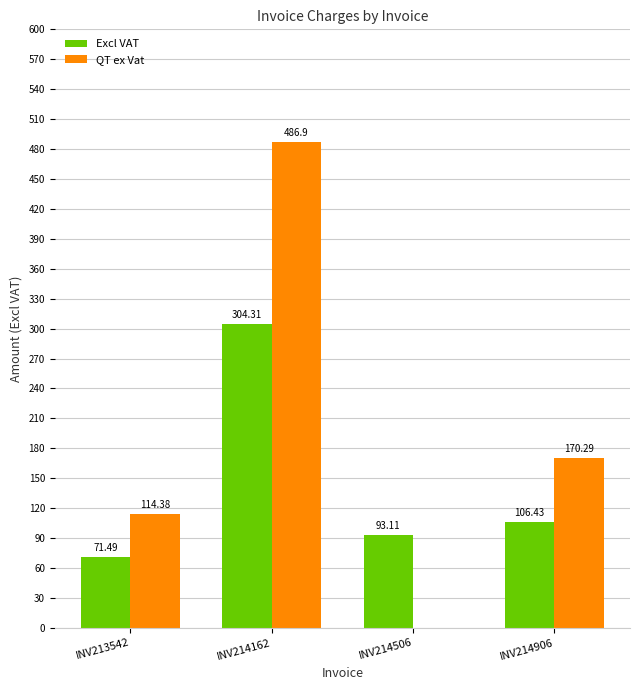

Where does the Excl VAT series first go above 106?

INV214162